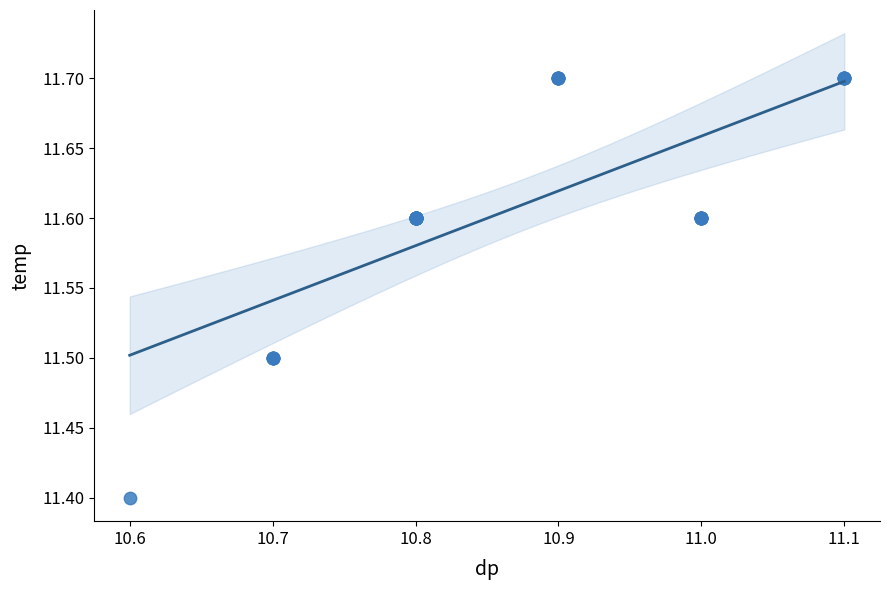

What Y value in the scatter plot is closest to 11?

11.4